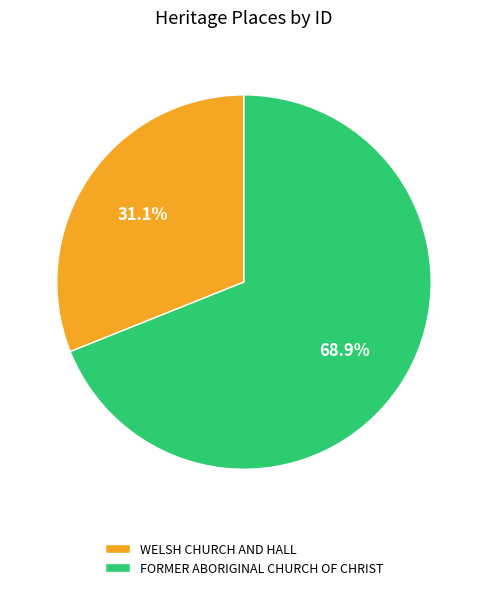

How many slices are in this pie chart?

2